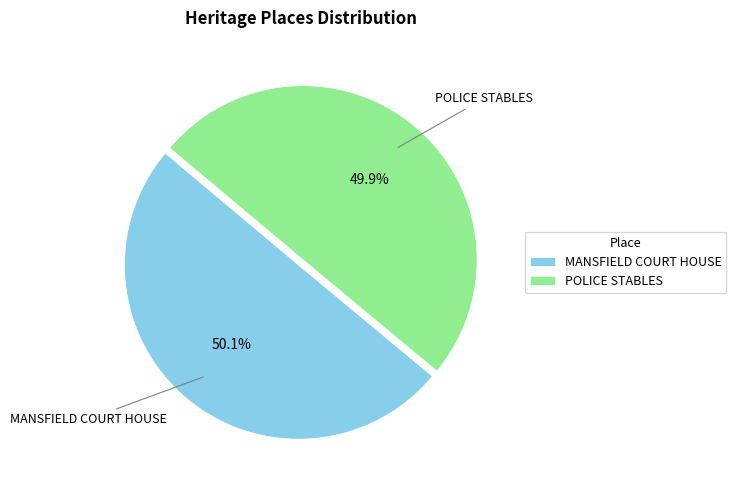

Is it true that POLICE STABLES is 38% of the pie?

False